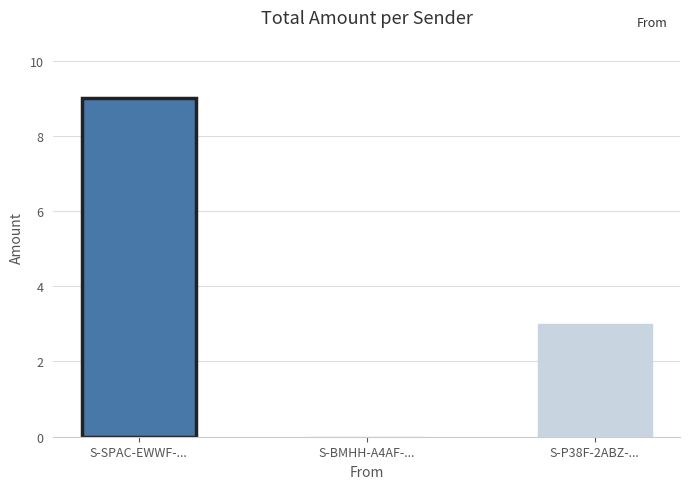

Reading left to right, what are all the values shown in this chart?

9.0	0.0	3.0